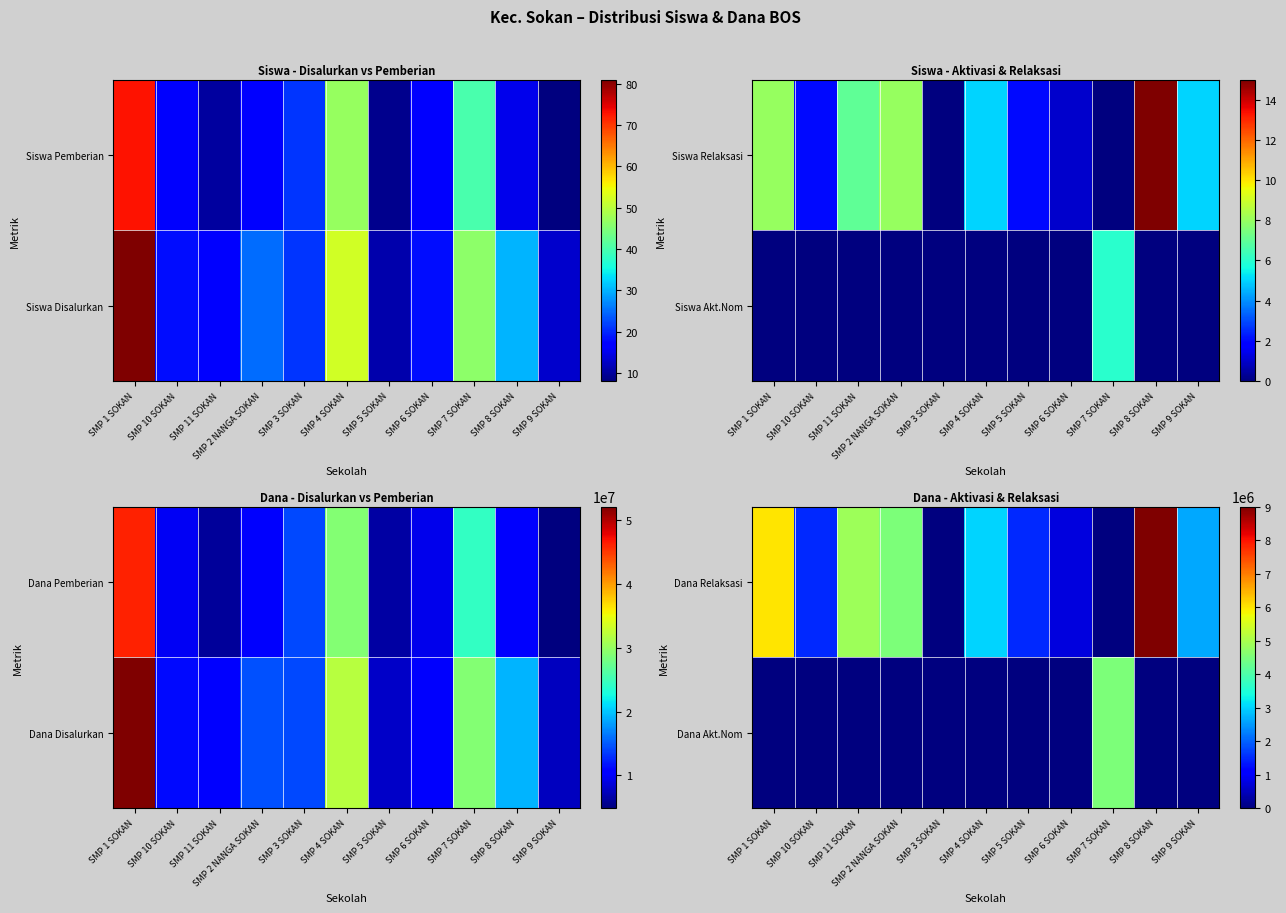

Which has a higher value, SMP 2 NANGA SOKAN or SMP 11 SOKAN?

SMP 2 NANGA SOKAN